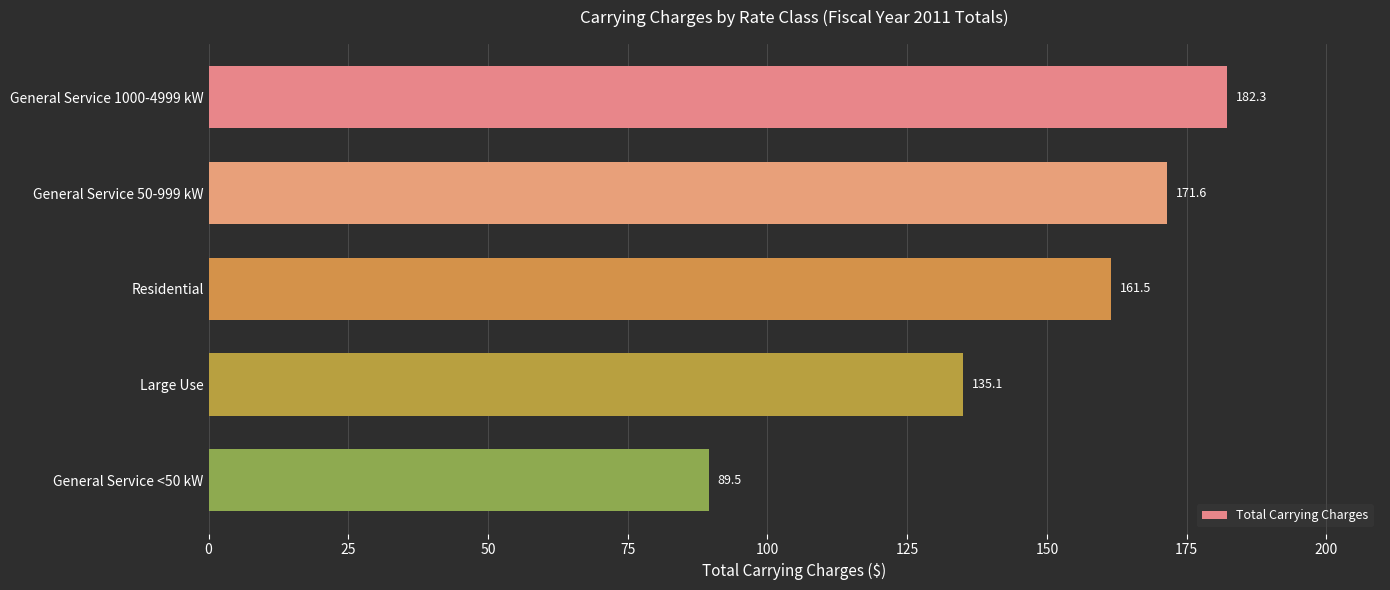

What is the difference between the maximum and minimum values?

92.7